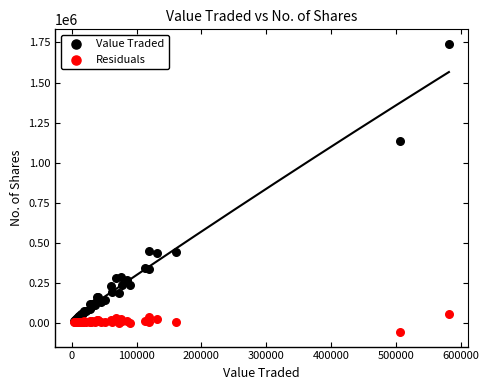

In the Value Traded series, what Y value is closest to 877503?

1135227.0